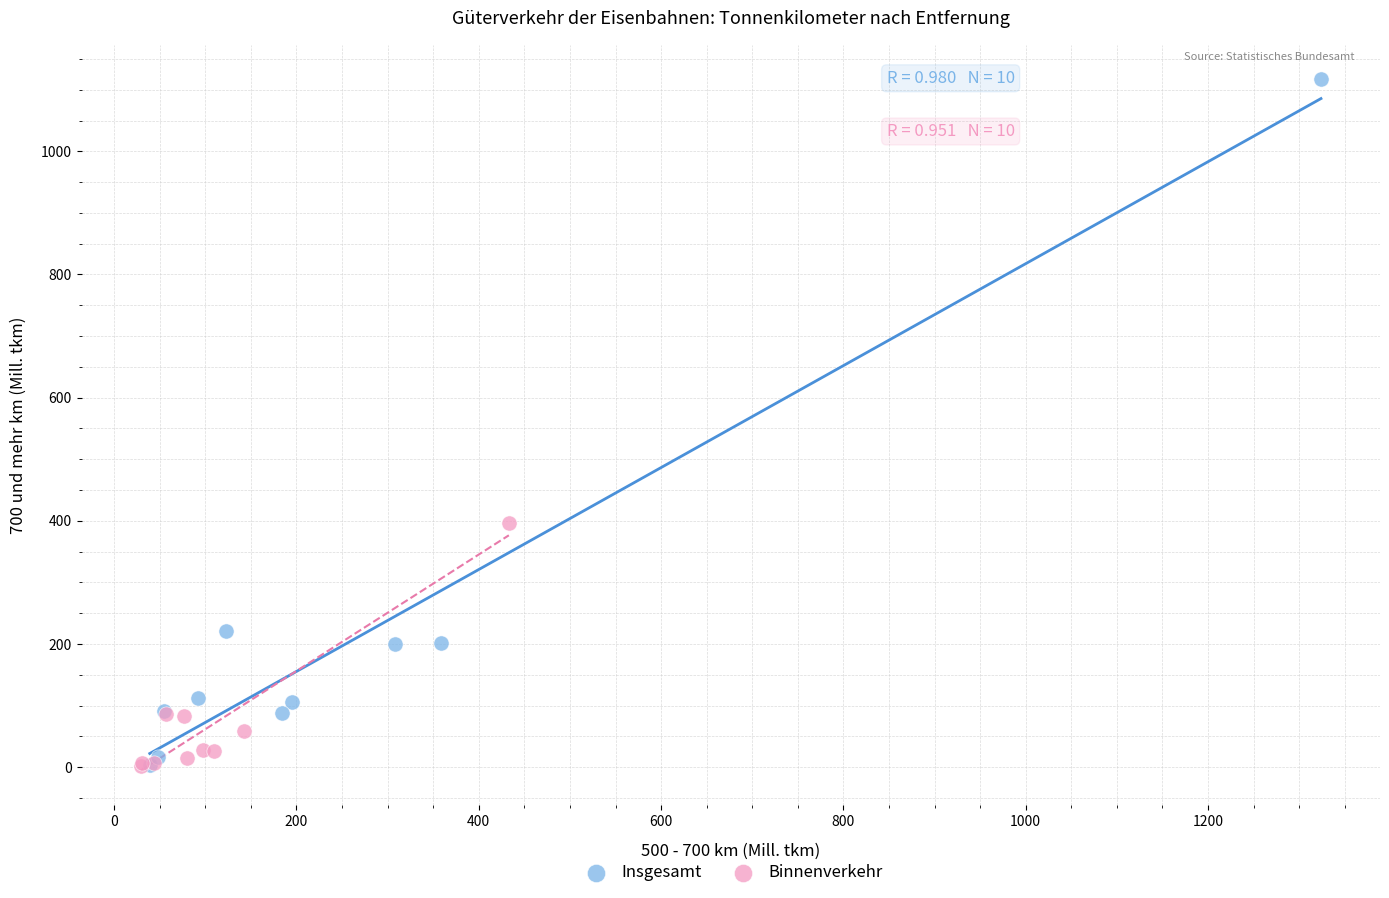

Which series contains the highest Y value?

Insgesamt